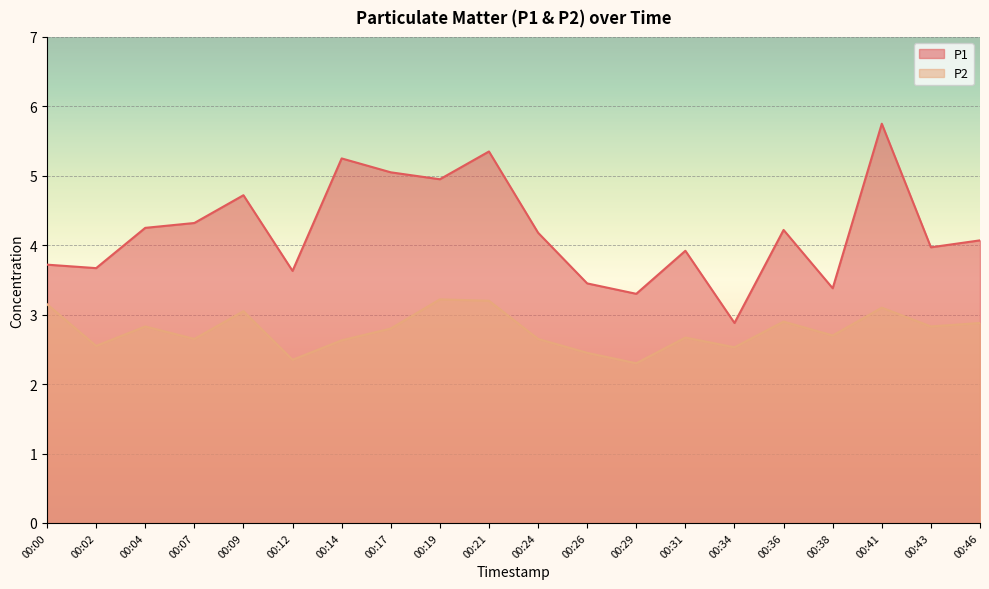

What are all the series names shown in the legend?

P1, P2